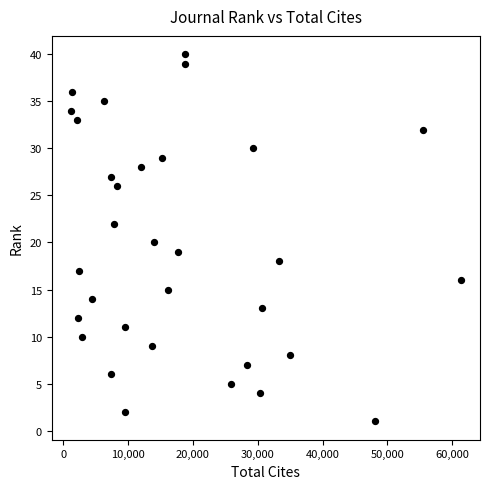

What is the range of X values (max minus min)?

60060